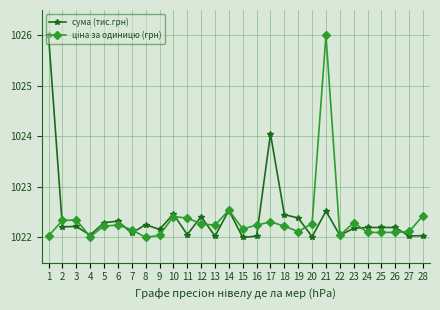

What is the maximum value shown in the chart?

1026.0